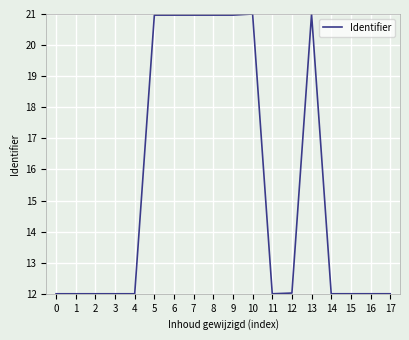

Count the number of categories in the chart.

18